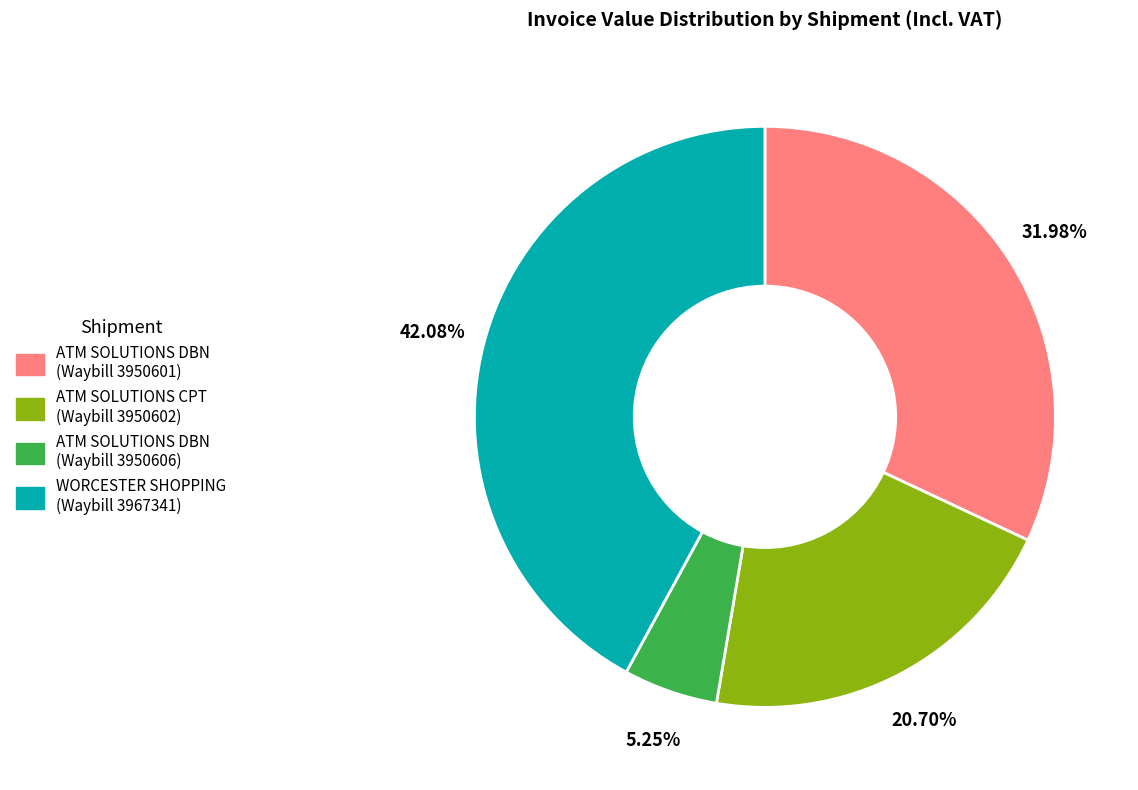

Which slice is the largest?

WORCESTER SHOPPING (Waybill 3967341)